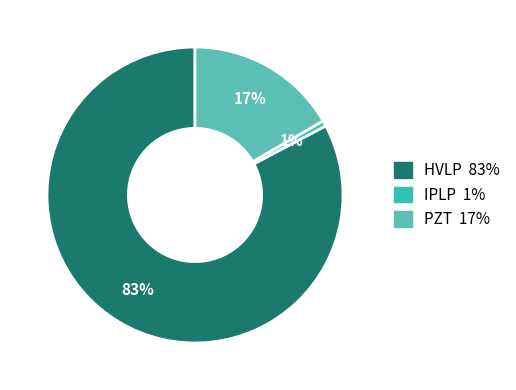

To the nearest percent, what is the combined percentage of IPLP and HVLP?

83%